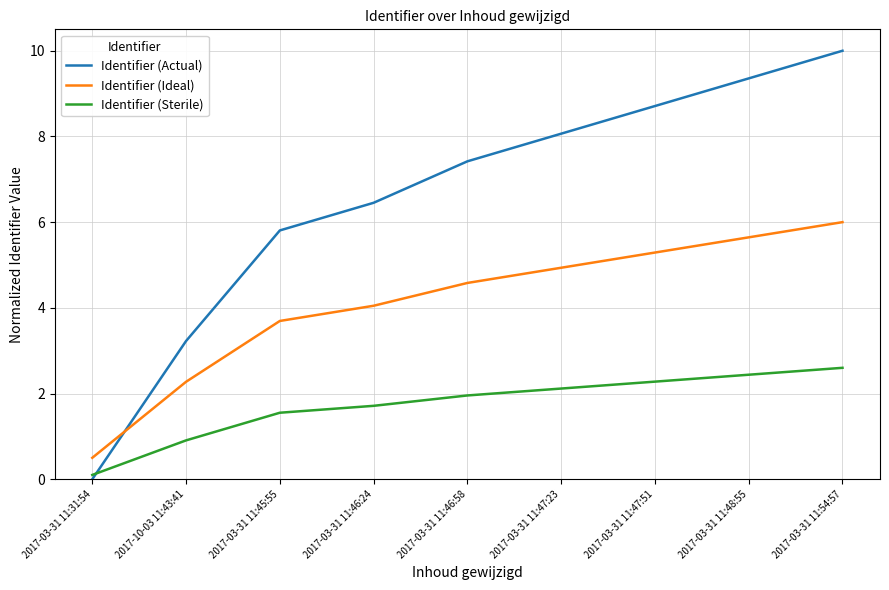

Which series has the largest range (max minus min)?

Identifier (Actual)